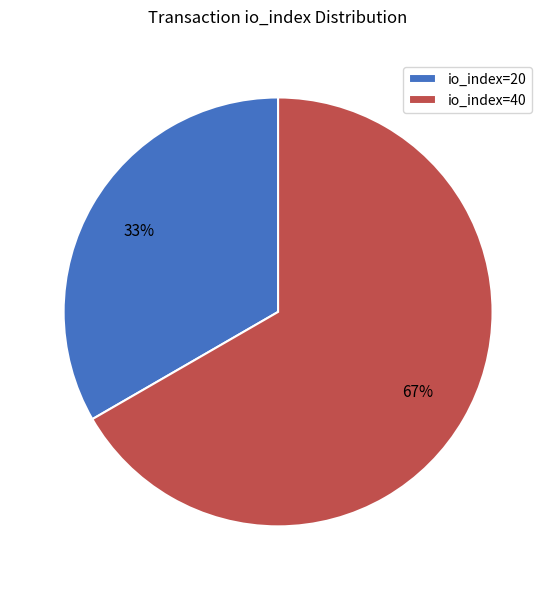

To the nearest percent, what portion does io_index=40 represent?

67%